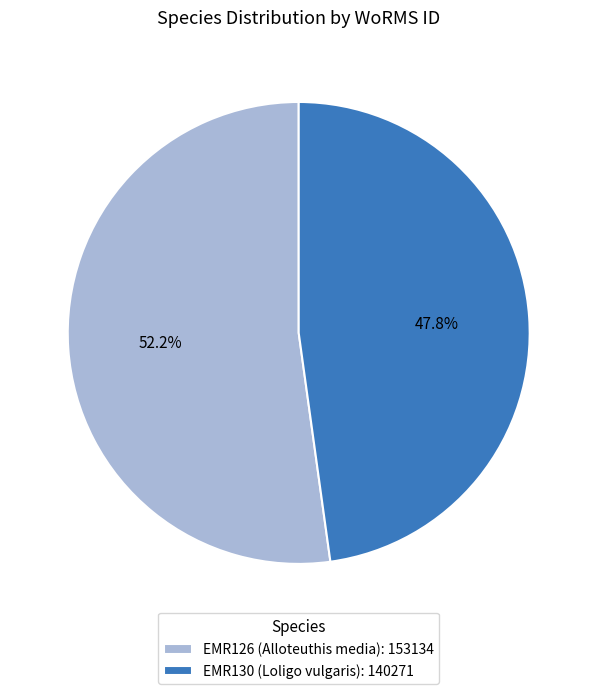

Approximately how many times larger is the value at EMR130 (Loligo vulgaris) compared to EMR126 (Alloteuthis media)?

0.9